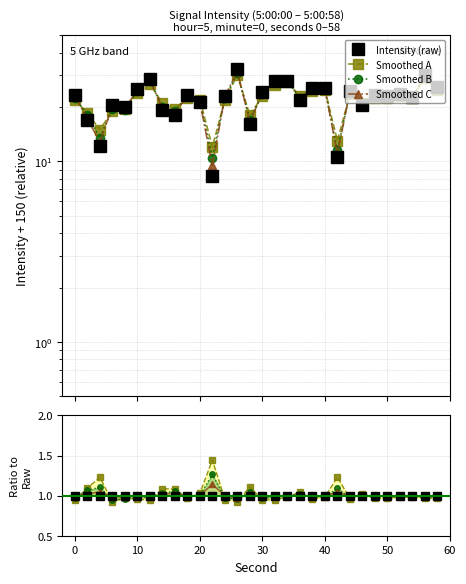

What is the value of the Smoothed A point at the 23rd from the left?

1.0